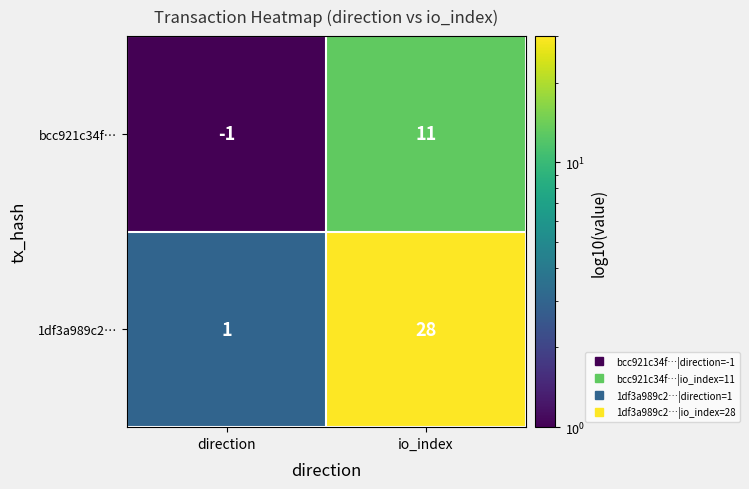

What is the sum of all bcc921c34f… values?

10